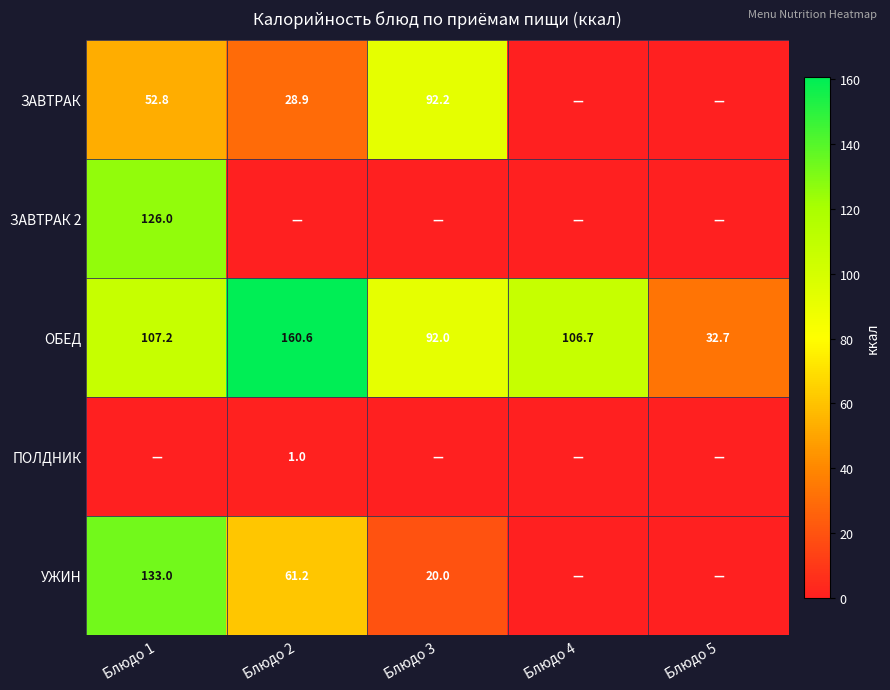

The value of ЗАВТРАК at Блюдо 3 is 92.2. True or false?

True